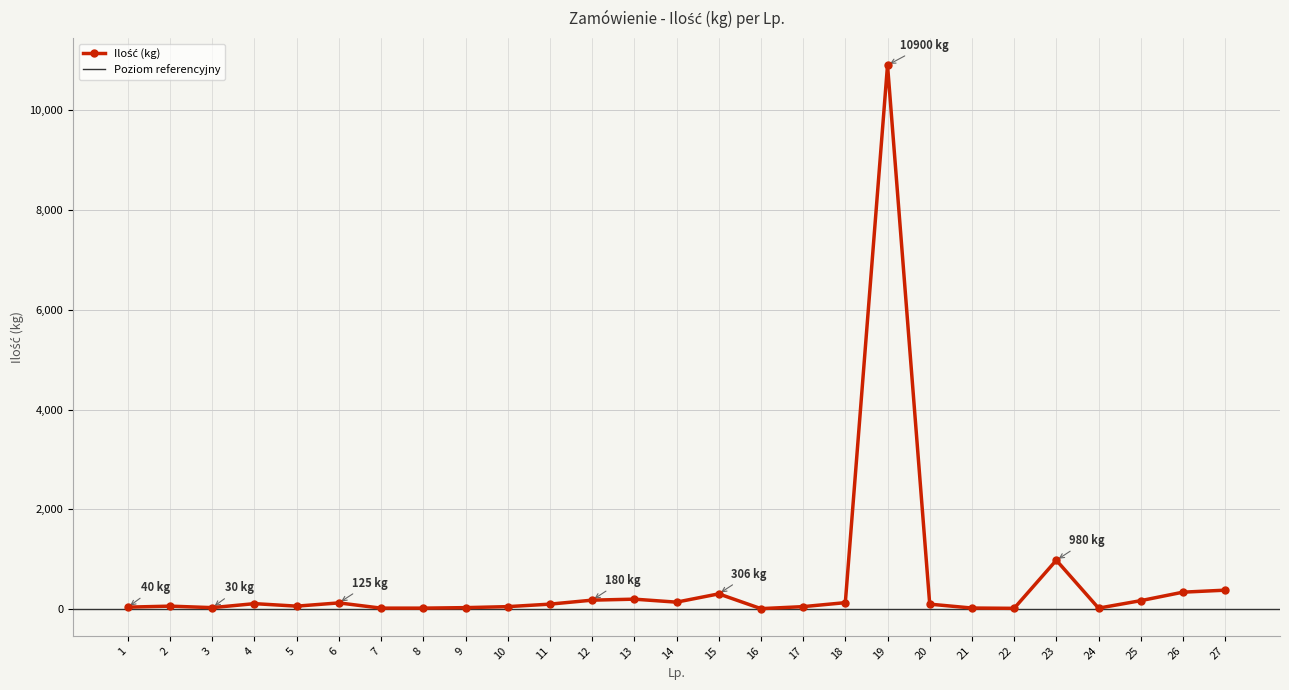

How many interior local valleys (lower than both neighbors) does the data have?

6